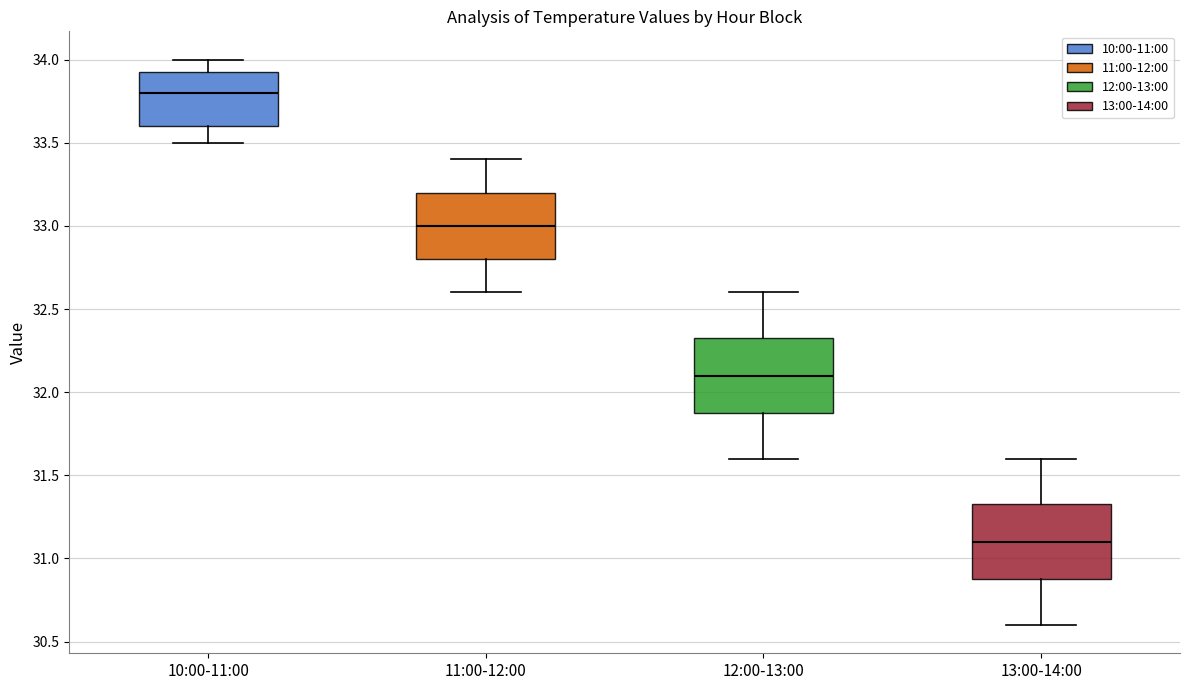

Which box's median line is the highest?

10:00-11:00